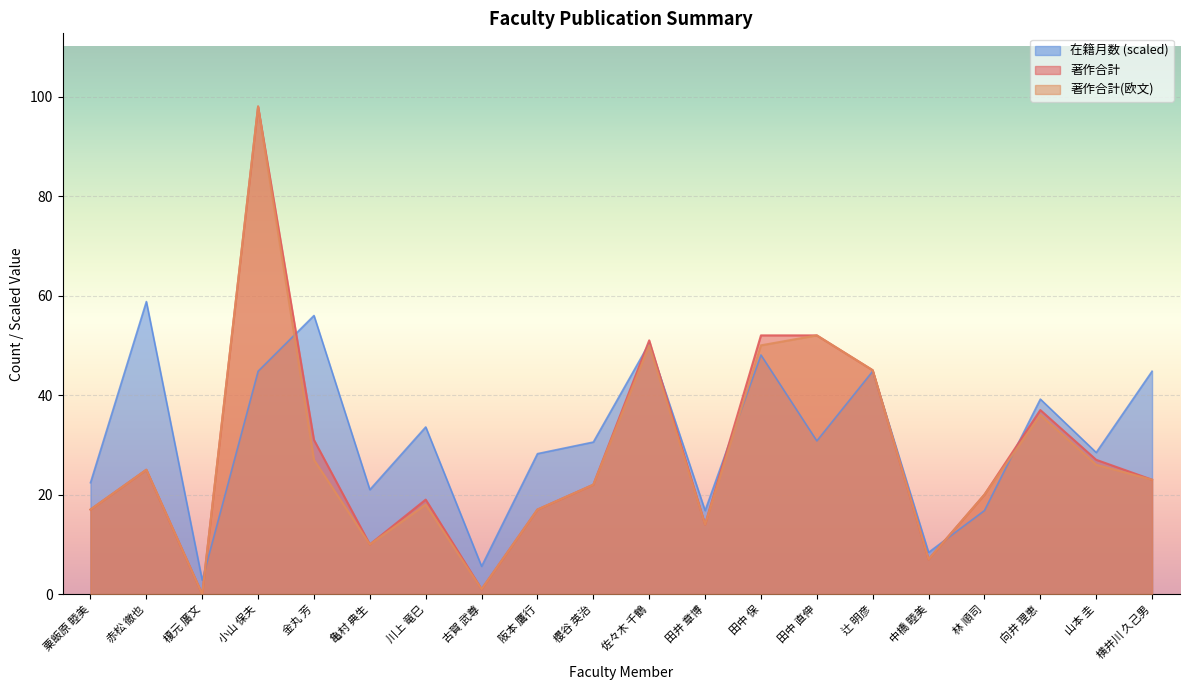

What is the value of the 著作合計 point at the 15th from the left?

45.0